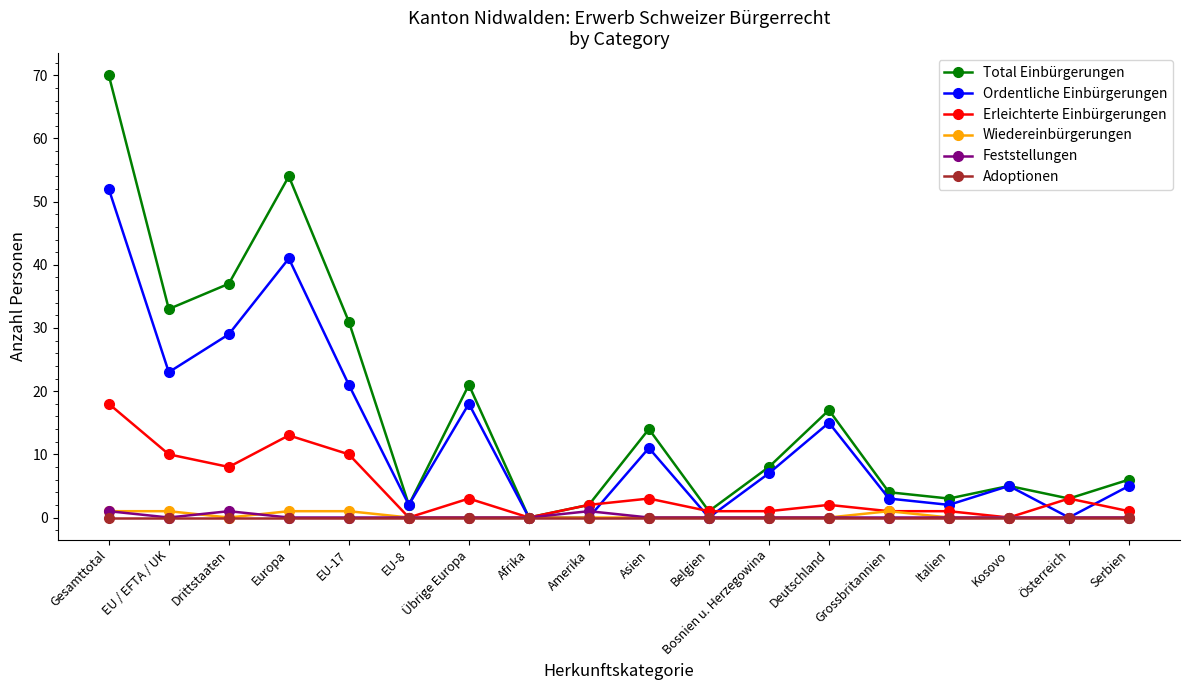

Is it true that Total Einbürgerungen equals 20 at EU-17?

False